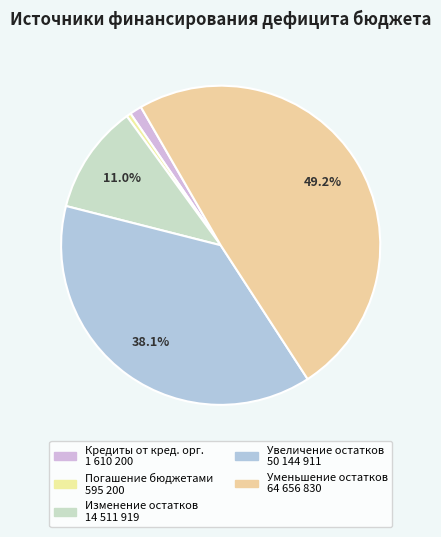

How many slices are in this pie chart?

5